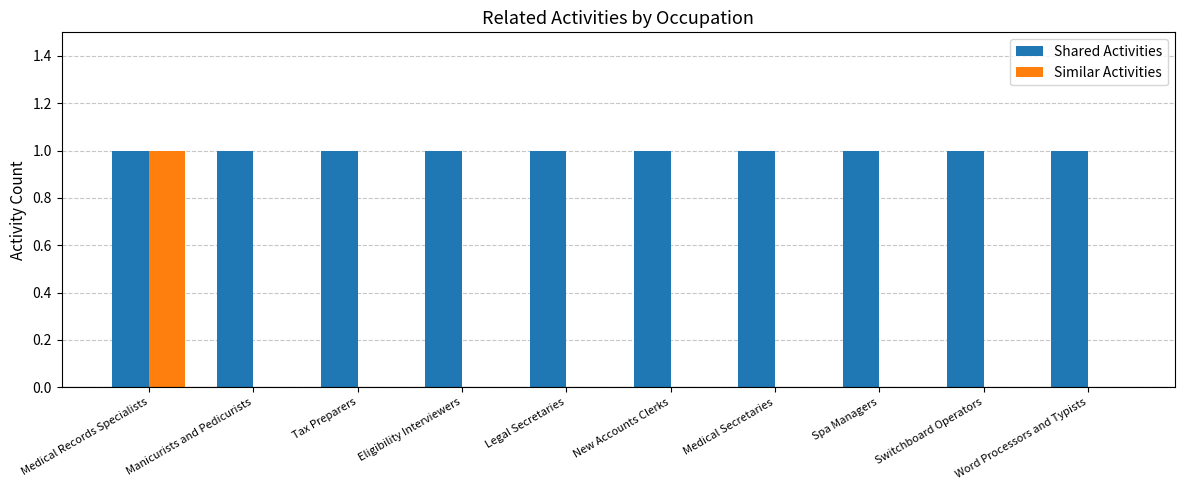

Between Medical Records Specialists and Word Processors and Typists, which series saw the biggest shift?

Similar Activities